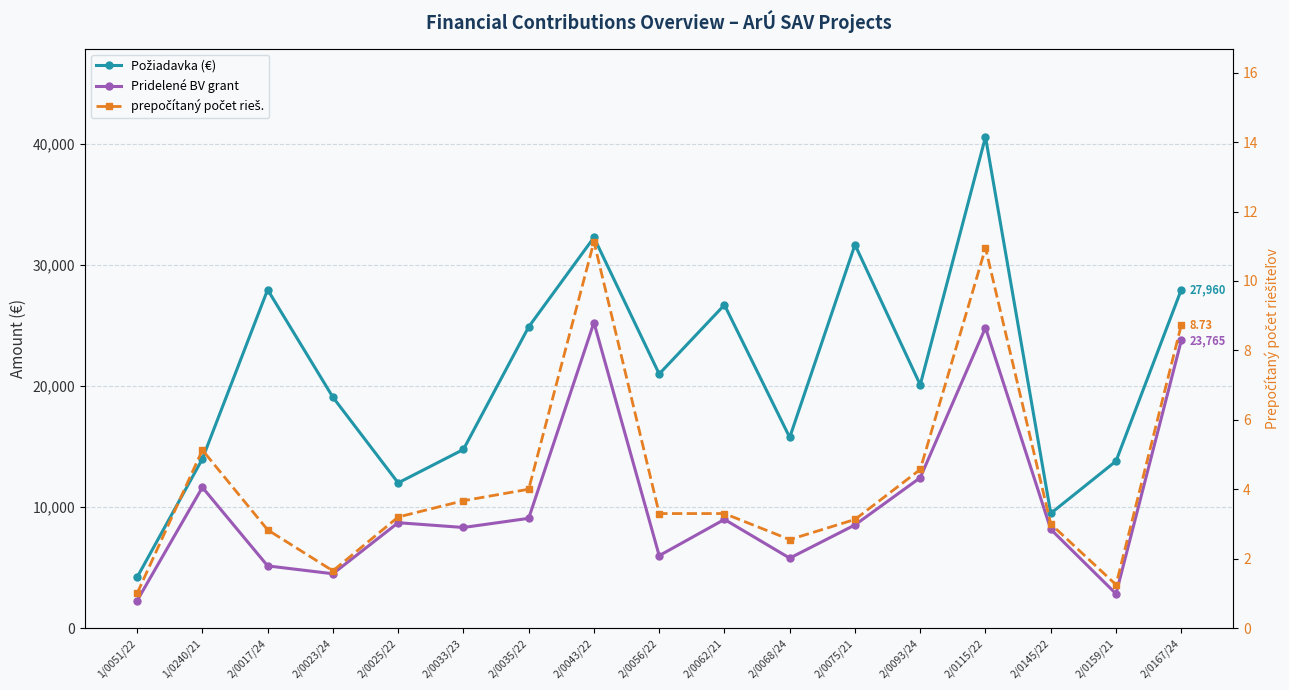

What is the difference between the prepočítaný počet rieš. values at 2/0023/24 and 2/0115/22?

9.3